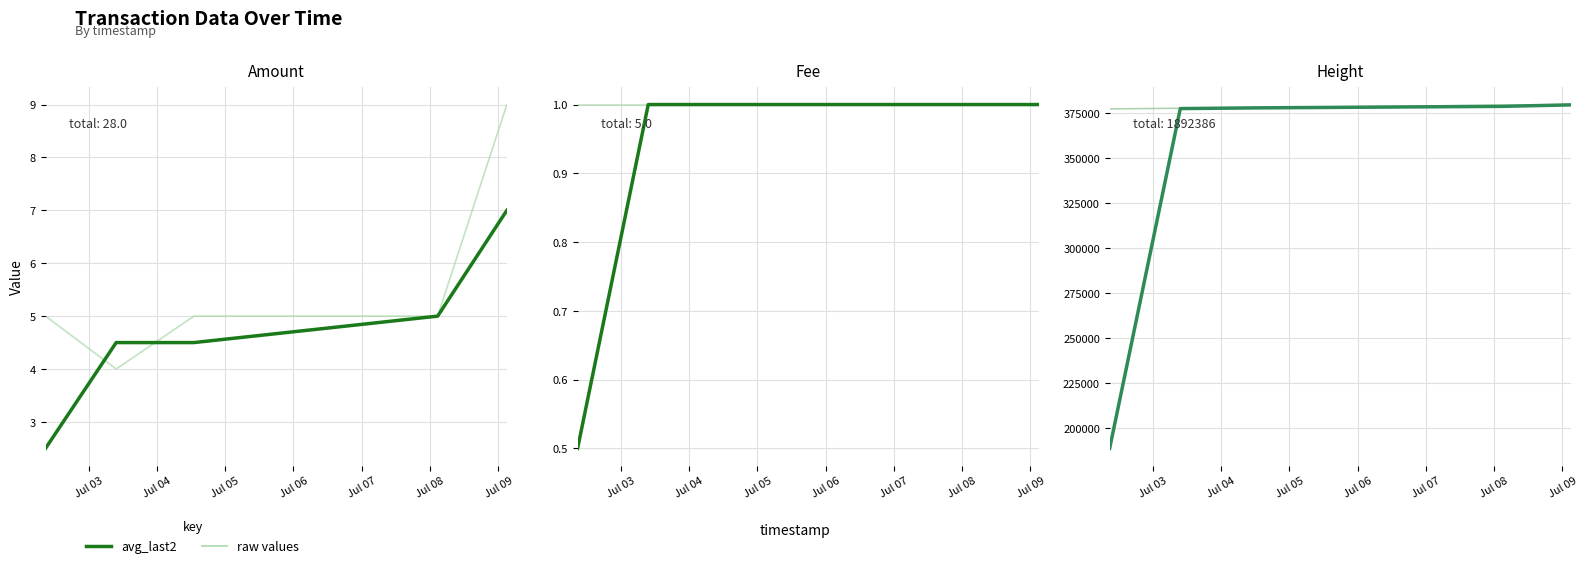

The raw values series shows 379773.0 at Jul 07. True or false?

True